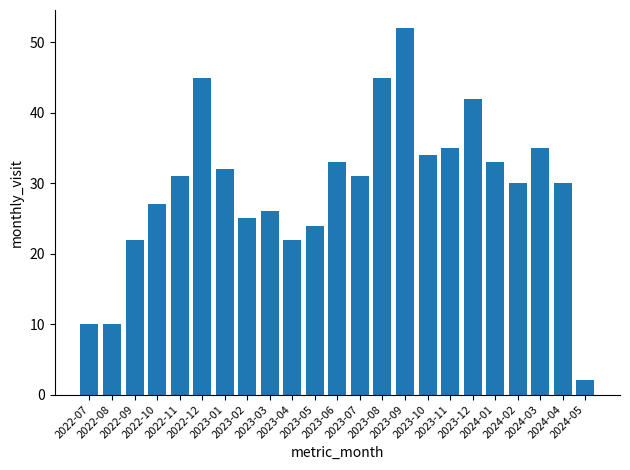

How many values are below 31?

11